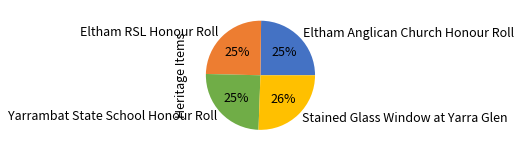

Is there any slice that represents more than half of the pie?

No